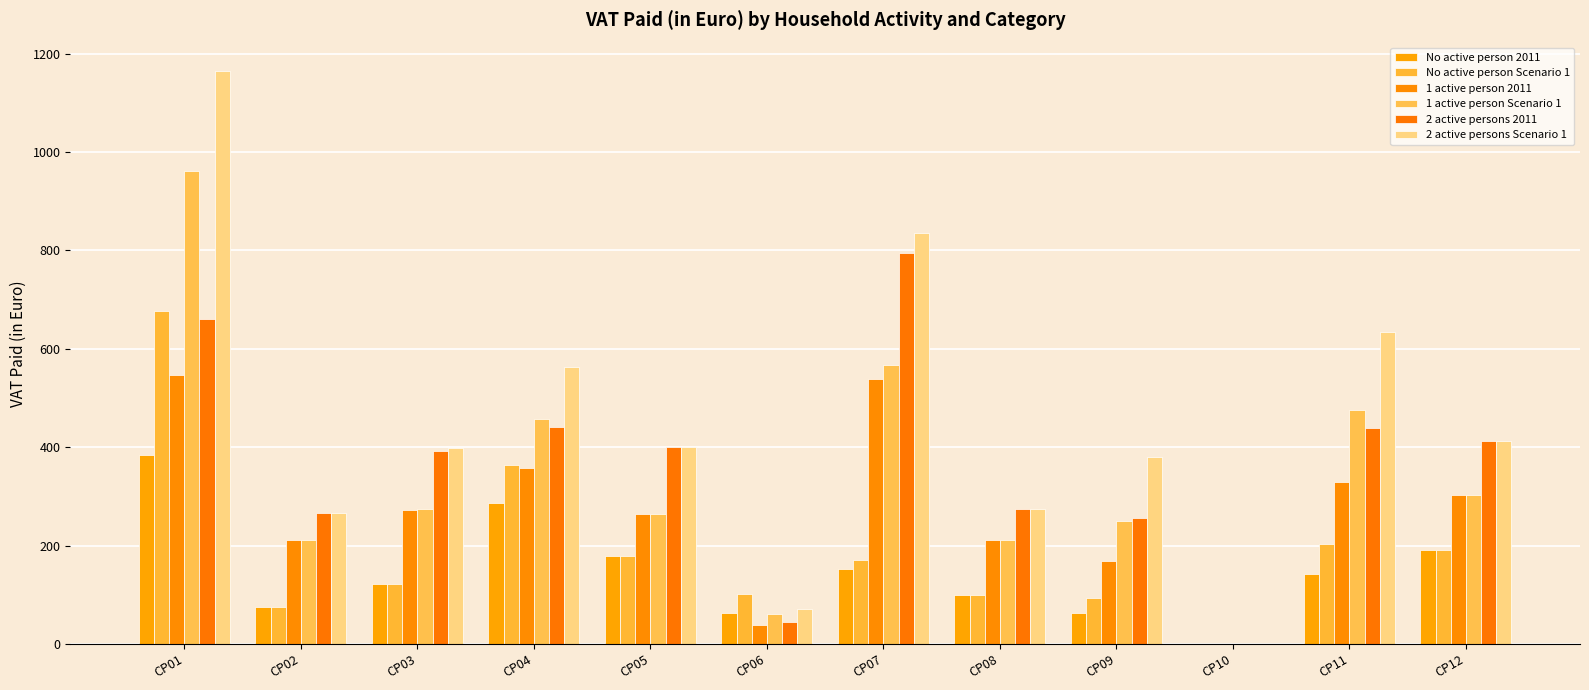

Which has a higher value, CP01 or CP11?

CP01